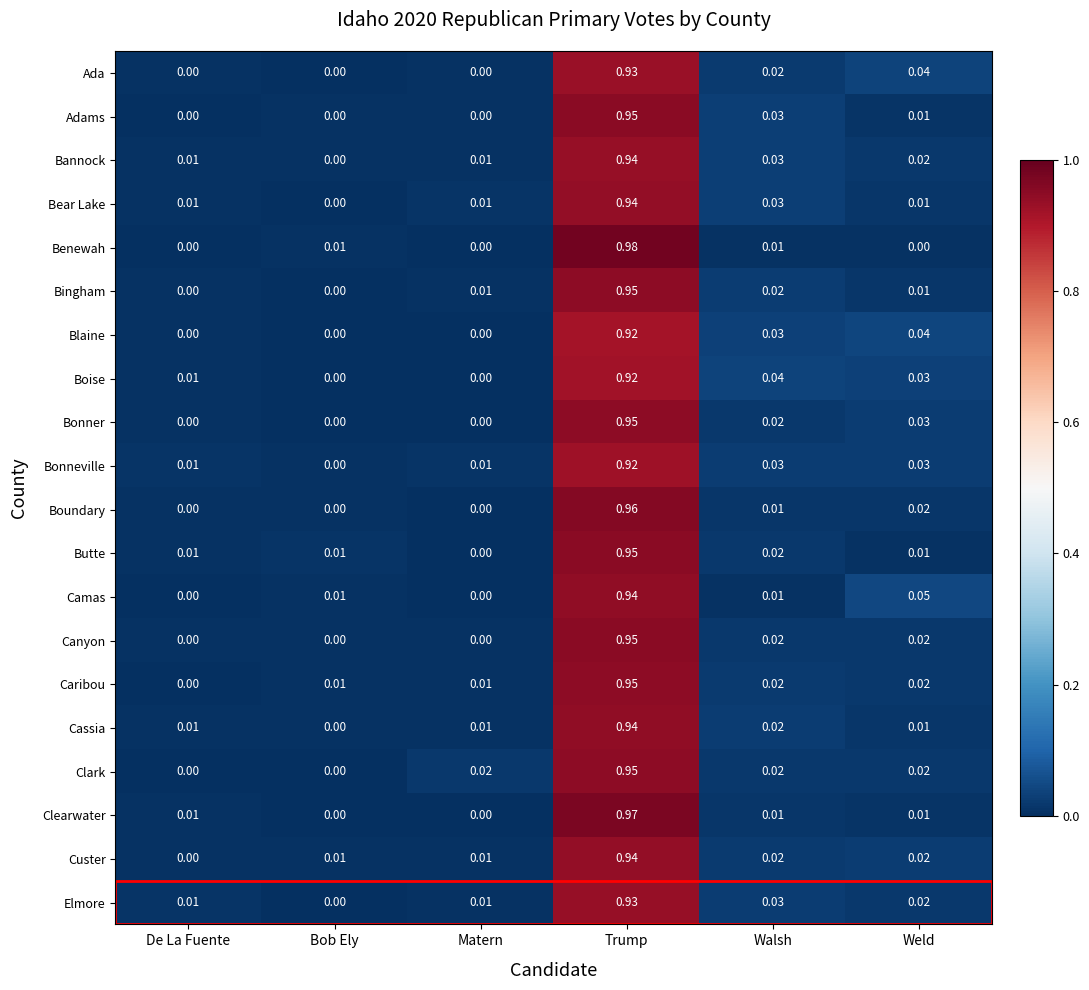

Between Trump and Walsh, which series saw the biggest shift?

Benewah